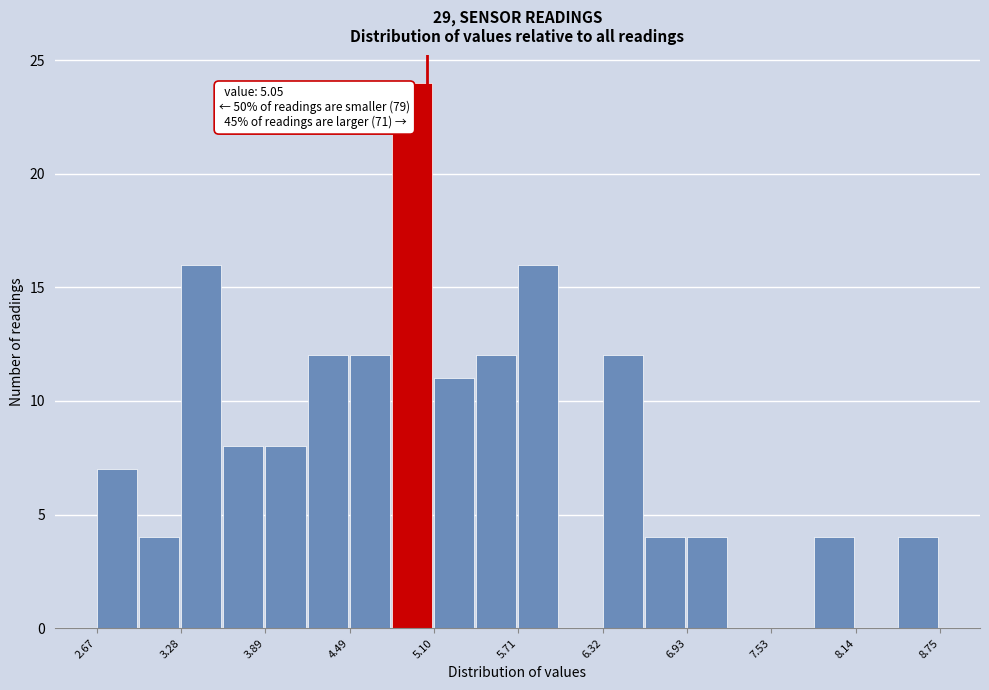

Read against the x-axis, roughly where is the centre of the tallest bar?

4.9